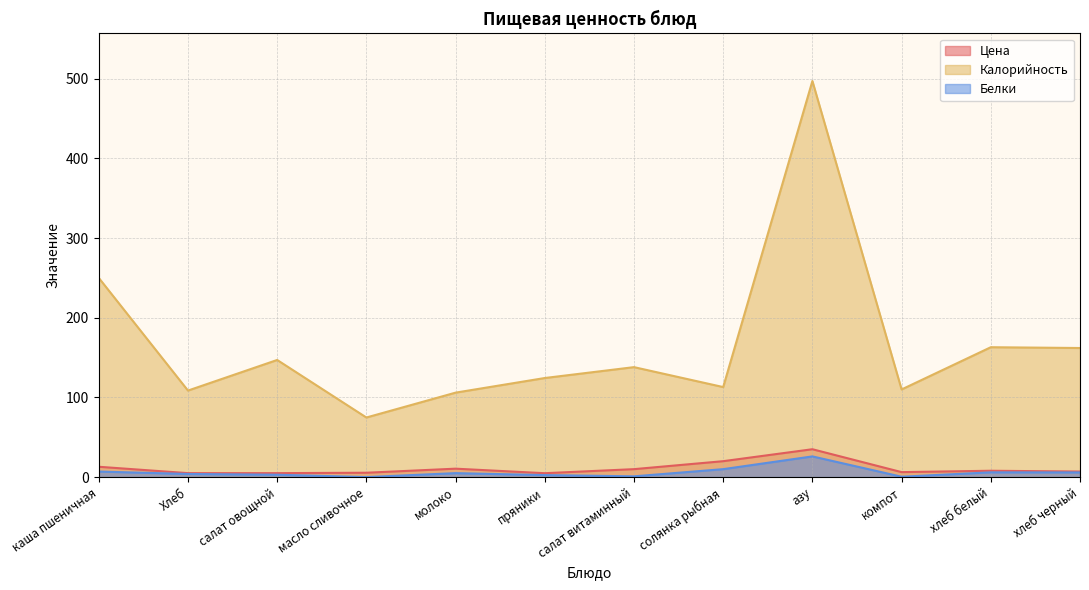

What position from the right is пряники?

7